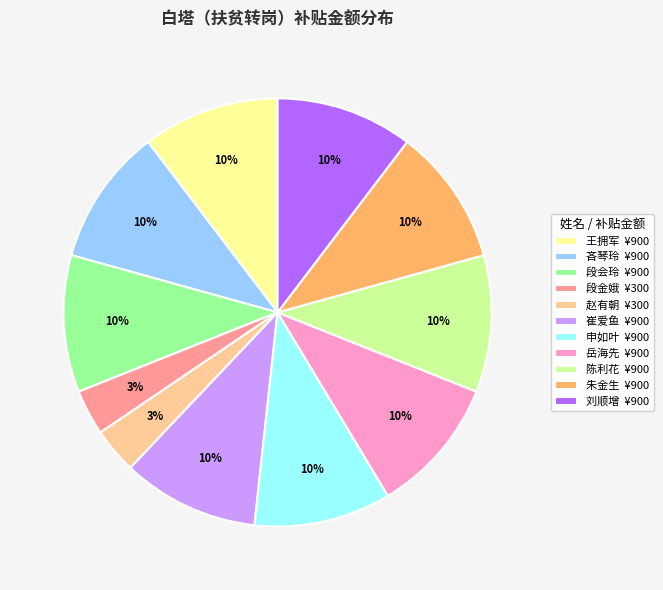

Combined, do 赵有朝 and 段金娥 account for over 50%?

No